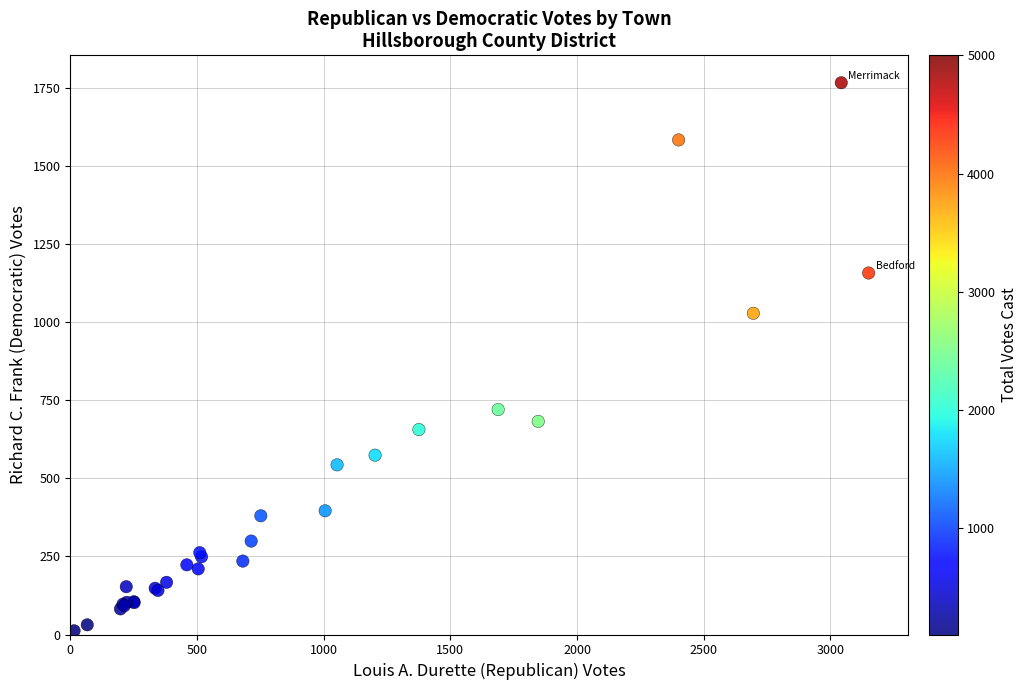

What Y value in the scatter plot is closest to 889?

1028